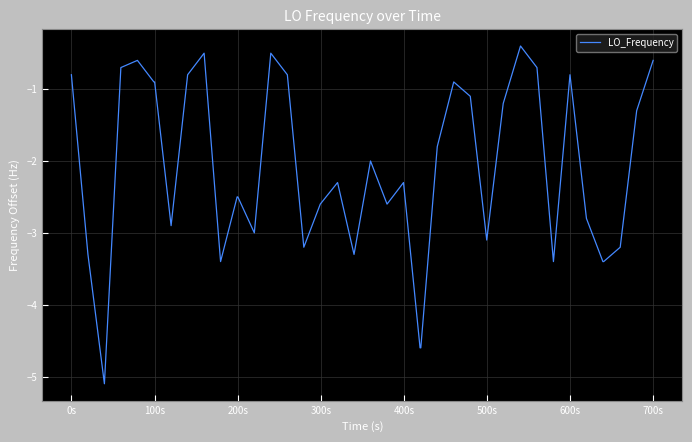

What is the difference between the maximum and minimum values?

4.7